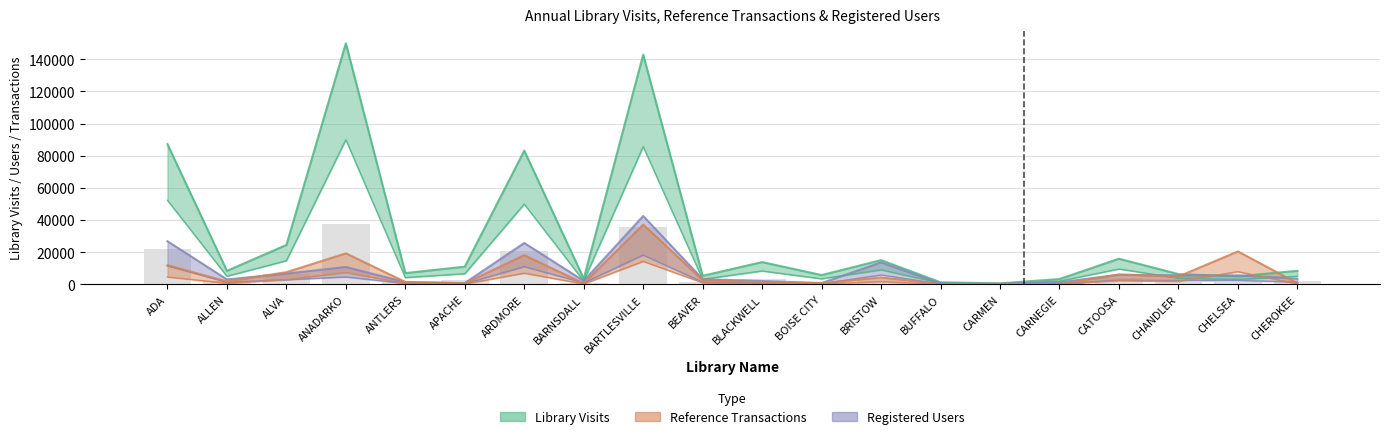

At how many categories does at least one series exceed 5245?

16